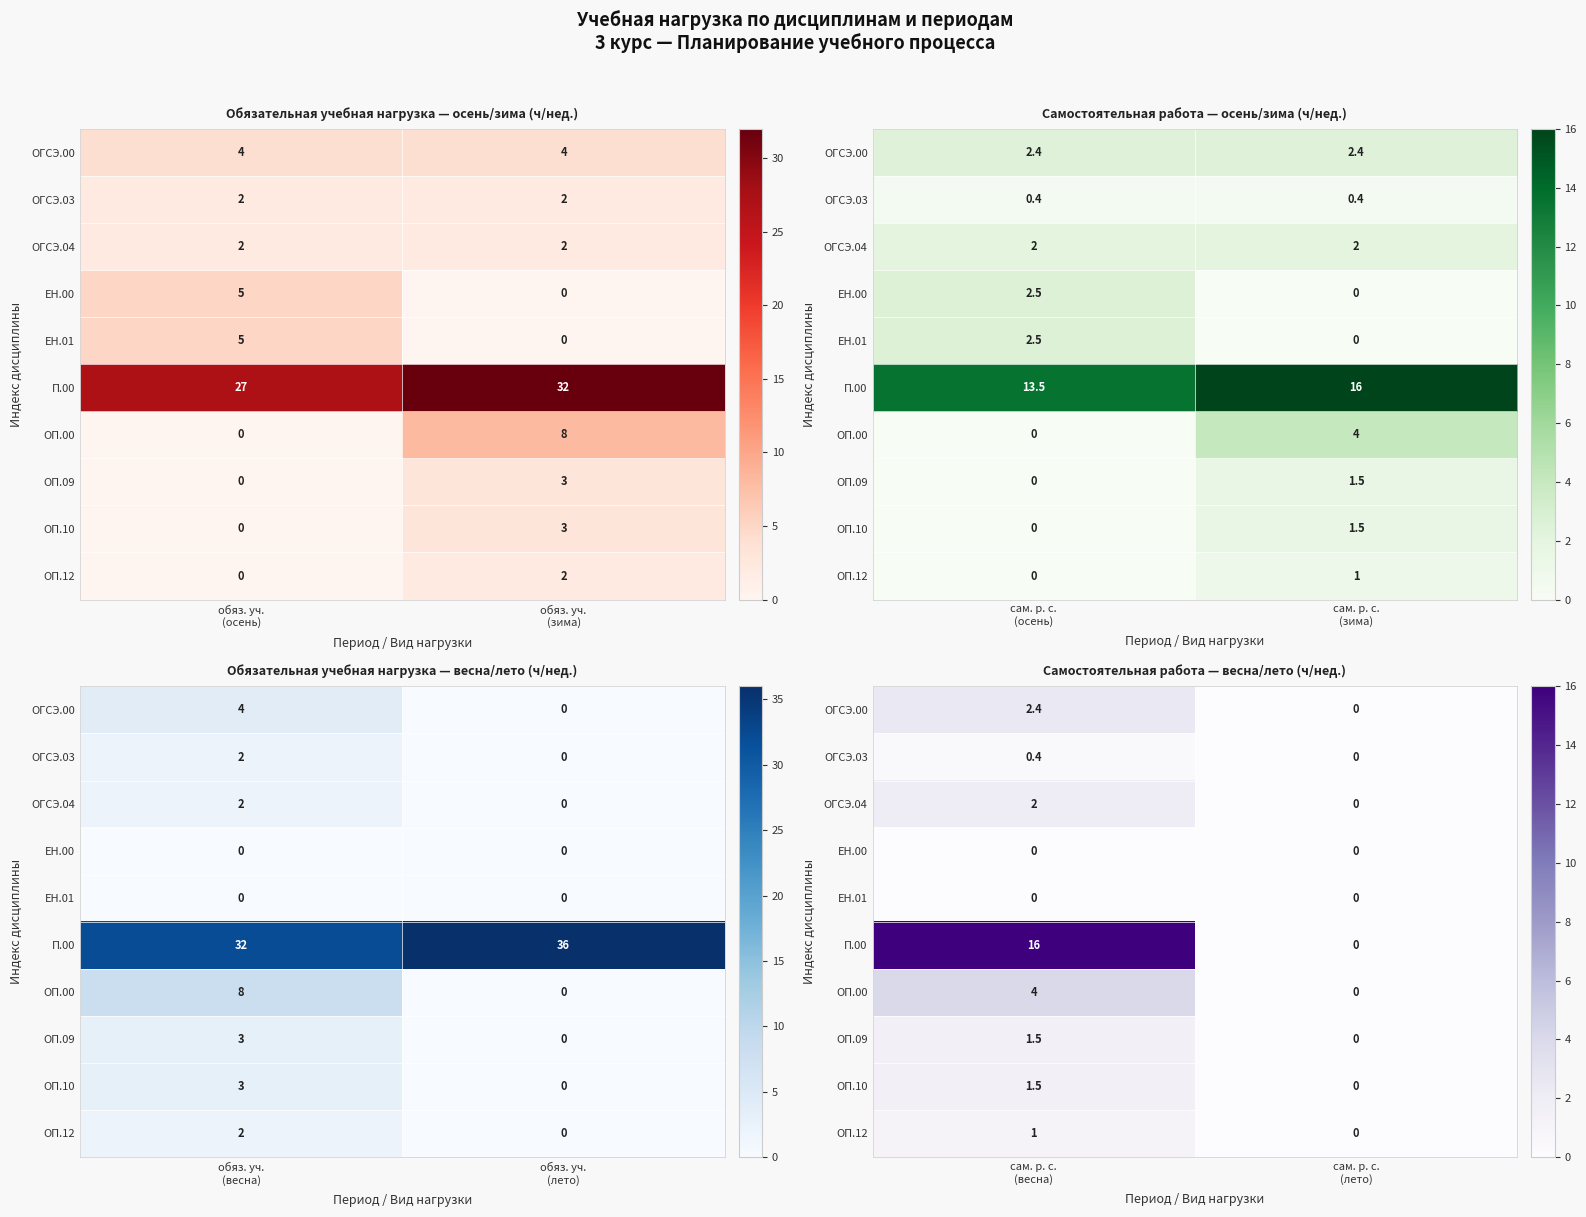

Is the value of ОП.10 at сам. р. с. (весна) greater than the value of ОГСЭ.04 at сам. р. с. (весна)?

No